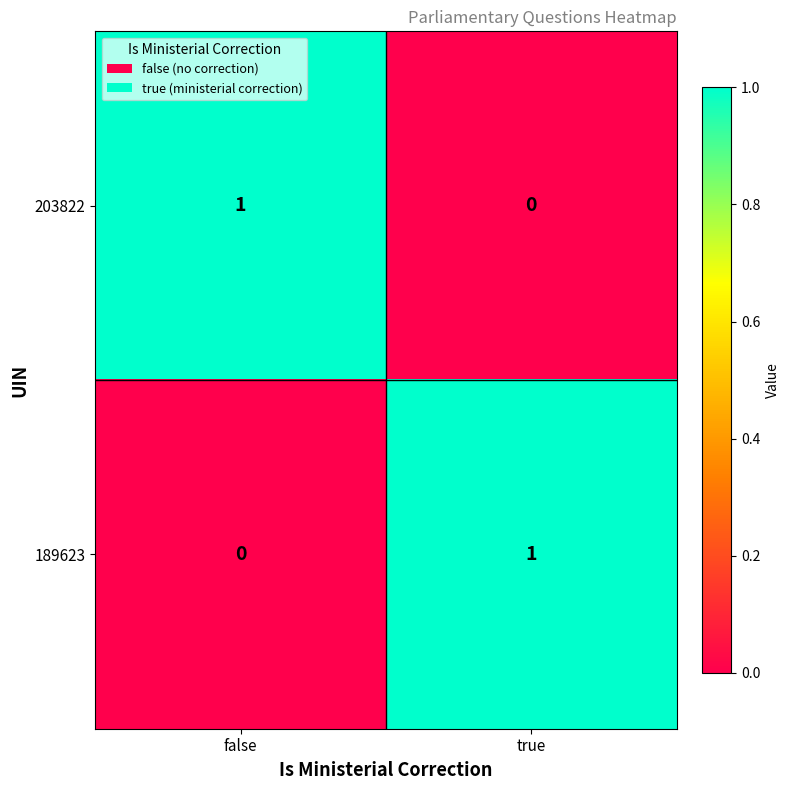

The 203822 series shows -1 at true. True or false?

False